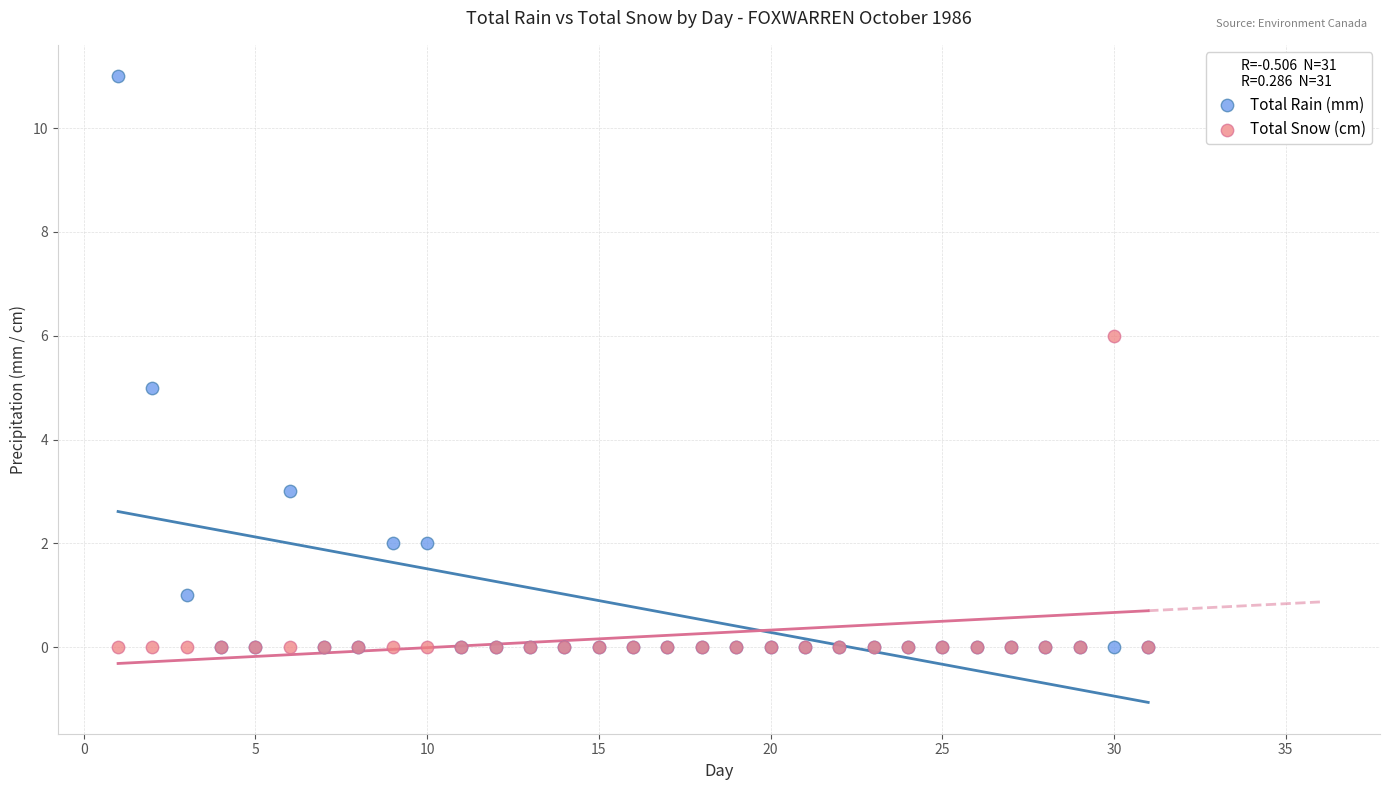

Which series contains the highest Y value?

Total Rain (mm)